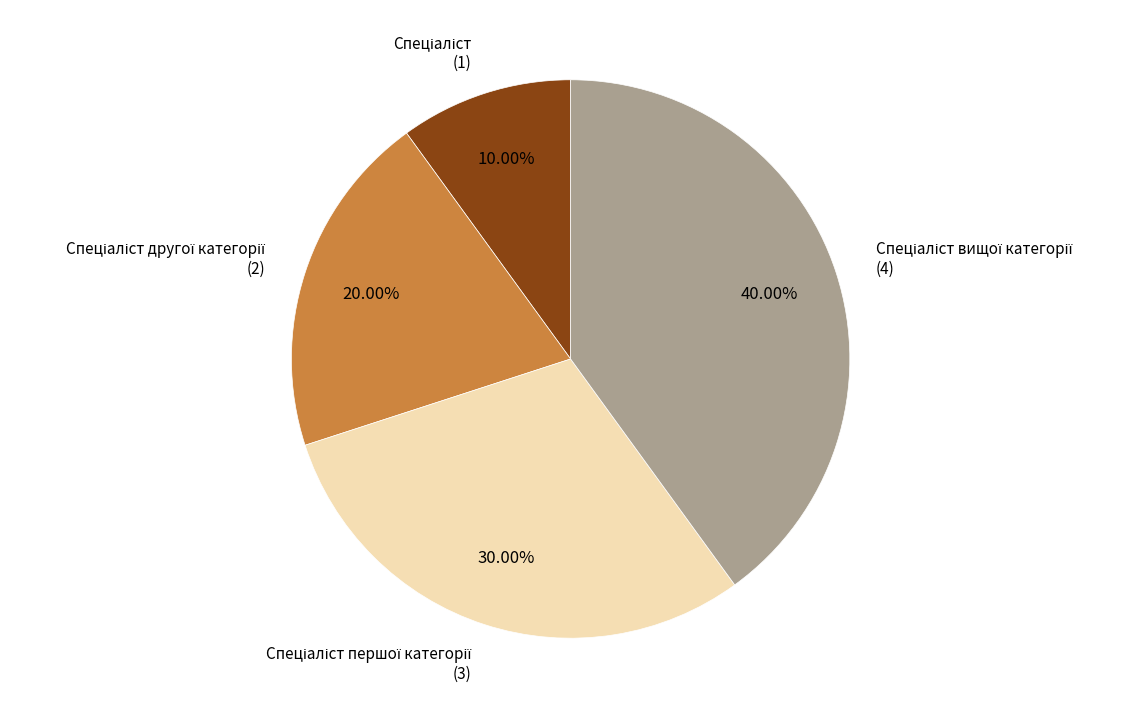

How many slices are in this pie chart?

4